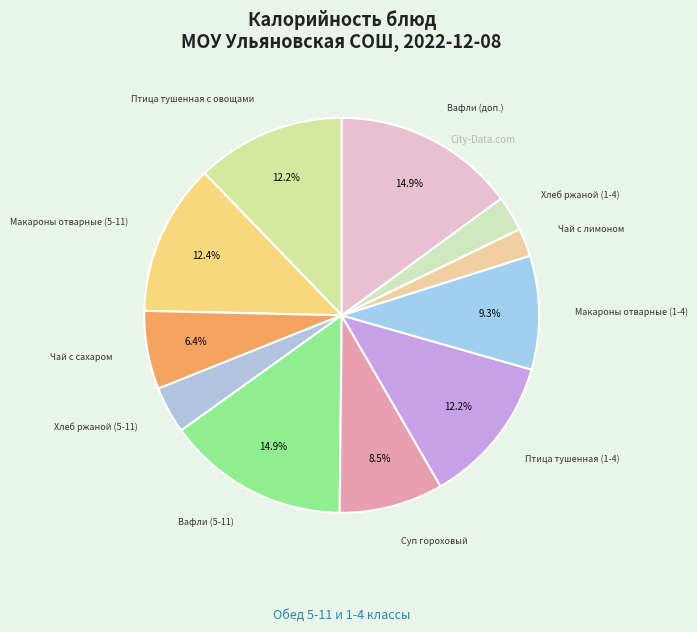

What is the ratio of the value at Птица тушенная (1-4) to the value at Чай с лимоном?

5.3